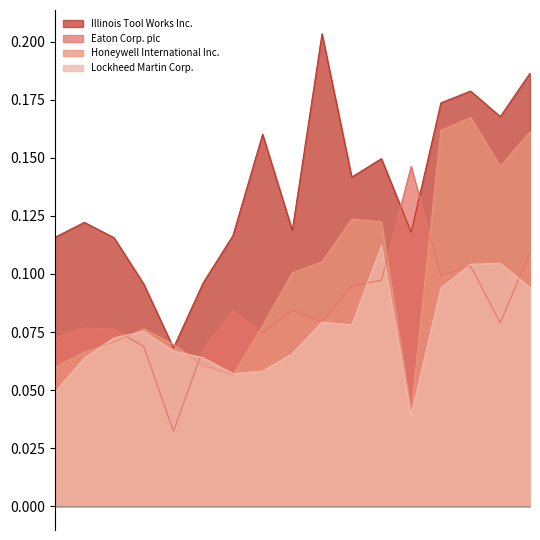

Reading right to left, list all the values displayed in this chart.

Illinois Tool Works Inc.: 2021-12-31=0.2	2020-12-31=0.2	2019-12-31=0.2	2018-12-31=0.2	2017-12-31=0.1	2016-12-31=0.1	2015-12-31=0.1	2014-12-31=0.2	2013-12-31=0.1	2012-12-31=0.2	2011-12-31=0.1	2010-12-31=0.1	2009-12-31=0.1	2008-12-31=0.1	2007-12-31=0.1	2006-12-31=0.1	2005-12-31=0.1
Eaton Corp. plc: 2021-12-31=0.1	2020-12-31=0.1	2019-12-31=0.1	2018-12-31=0.1	2017-12-31=0.1	2016-12-31=0.1	2015-12-31=0.1	2014-12-31=0.1	2013-12-31=0.1	2012-12-31=0.1	2011-12-31=0.1	2010-12-31=0.1	2009-12-31=0.0	2008-12-31=0.1	2007-12-31=0.1	2006-12-31=0.1	2005-12-31=0.1
Honeywell International Inc.: 2021-12-31=0.2	2020-12-31=0.1	2019-12-31=0.2	2018-12-31=0.2	2017-12-31=0.0	2016-12-31=0.1	2015-12-31=0.1	2014-12-31=0.1	2013-12-31=0.1	2012-12-31=0.1	2011-12-31=0.1	2010-12-31=0.1	2009-12-31=0.1	2008-12-31=0.1	2007-12-31=0.1	2006-12-31=0.1	2005-12-31=0.1
Lockheed Martin Corp.: 2021-12-31=0.1	2020-12-31=0.1	2019-12-31=0.1	2018-12-31=0.1	2017-12-31=0.0	2016-12-31=0.1	2015-12-31=0.1	2014-12-31=0.1	2013-12-31=0.1	2012-12-31=0.1	2011-12-31=0.1	2010-12-31=0.1	2009-12-31=0.1	2008-12-31=0.1	2007-12-31=0.1	2006-12-31=0.1	2005-12-31=0.0